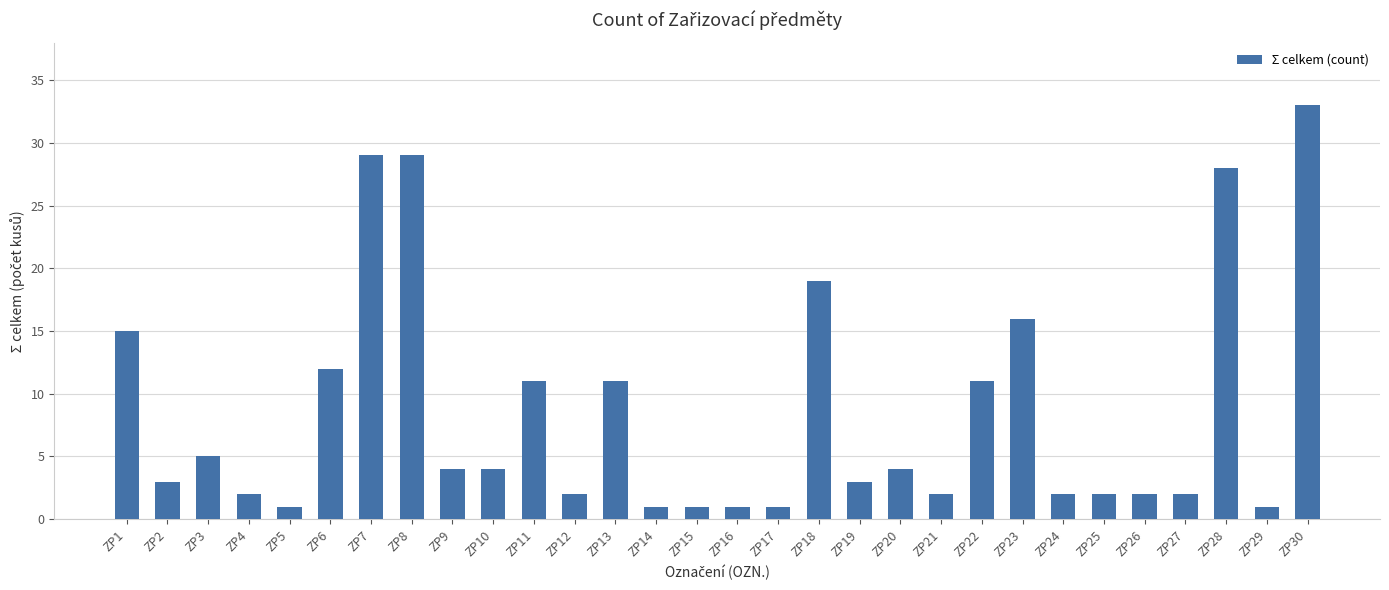

Reading left to right, what are all the values shown in this chart?

ZP1=15	ZP2=3	ZP3=5	ZP4=2	ZP5=1	ZP6=12	ZP7=29	ZP8=29	ZP9=4	ZP10=4	ZP11=11	ZP12=2	ZP13=11	ZP14=1	ZP15=1	ZP16=1	ZP17=1	ZP18=19	ZP19=3	ZP20=4	ZP21=2	ZP22=11	ZP23=16	ZP24=2	ZP25=2	ZP26=2	ZP27=2	ZP28=28	ZP29=1	ZP30=33